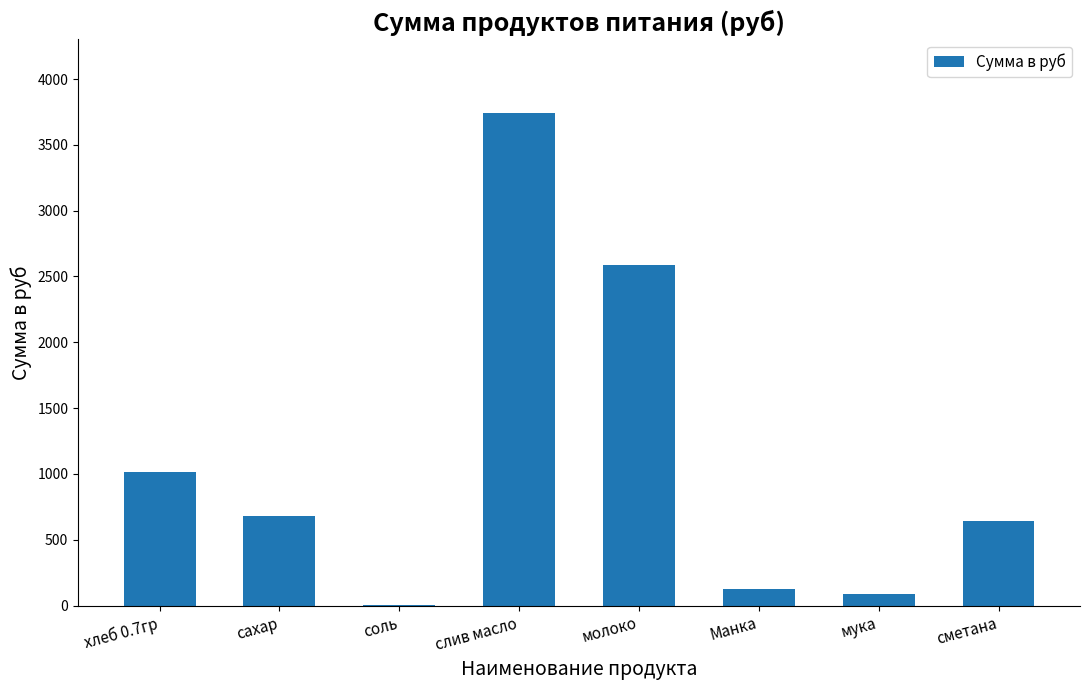

Which has a higher value, слив масло or Манка?

слив масло